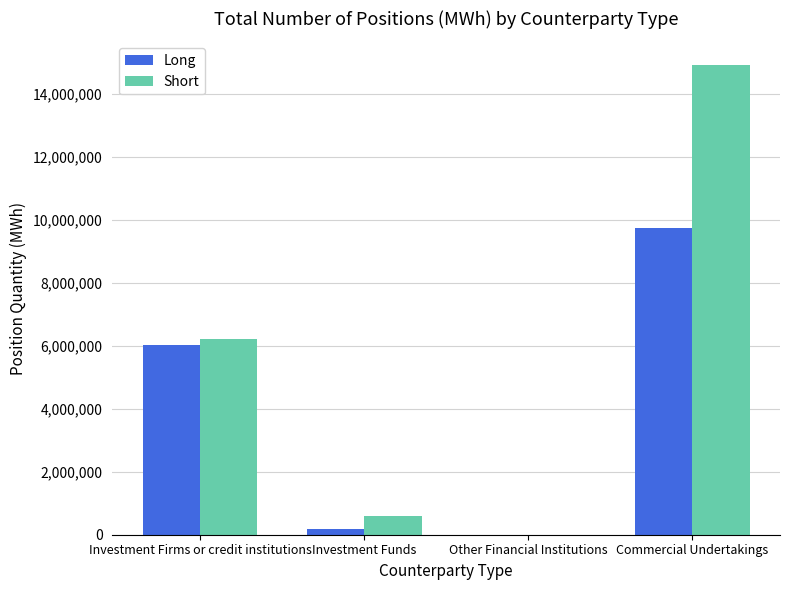

Which series has the largest total across all categories?

Short